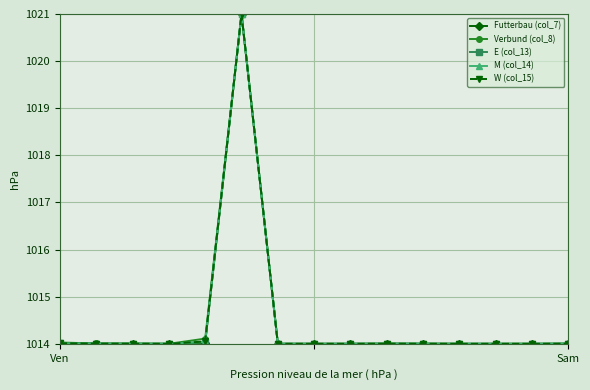

True or false: M (col_14) has more than 0 points higher than both neighbors.

True